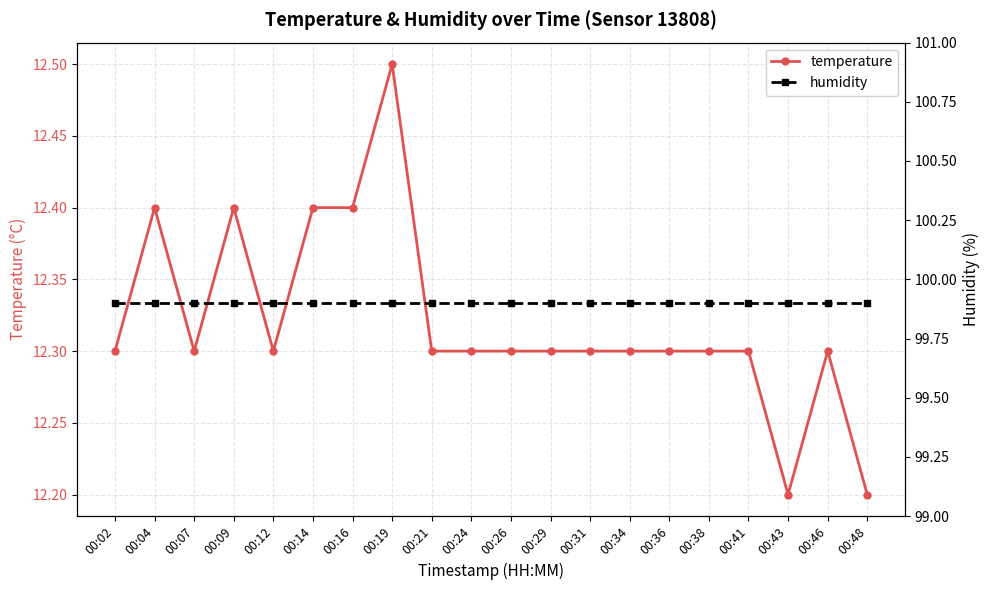

Reading left to right, transcribe all the data shown in this chart.

temperature: 12.3	12.4	12.3	12.4	12.3	12.4	12.4	12.5	12.3	12.3	12.3	12.3	12.3	12.3	12.3	12.3	12.3	12.2	12.3	12.2
humidity: 99.9	99.9	99.9	99.9	99.9	99.9	99.9	99.9	99.9	99.9	99.9	99.9	99.9	99.9	99.9	99.9	99.9	99.9	99.9	99.9